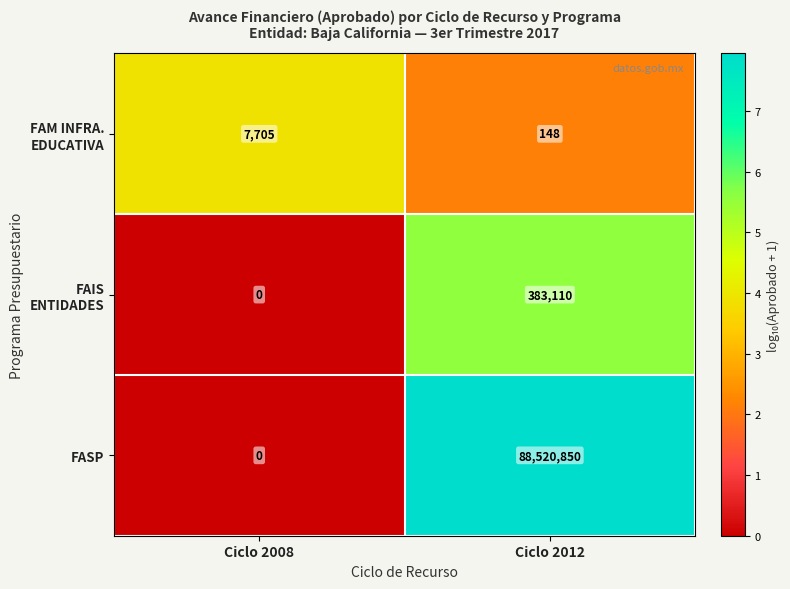

At which category does the chart reach its peak across all series?

Ciclo 2012